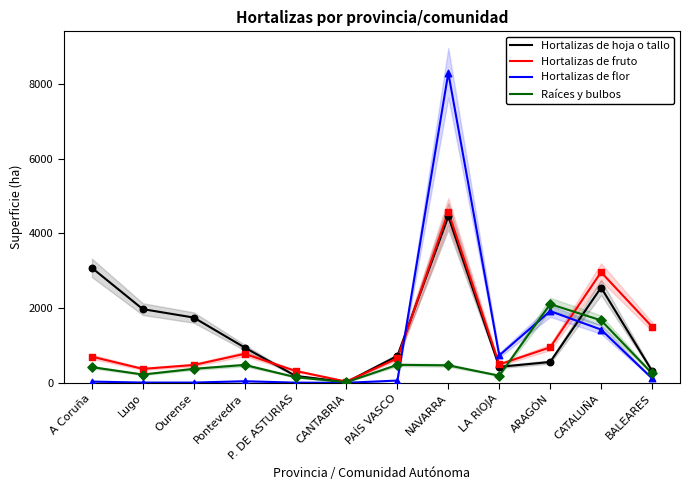

At which category is the sum across all series the highest?

NAVARRA